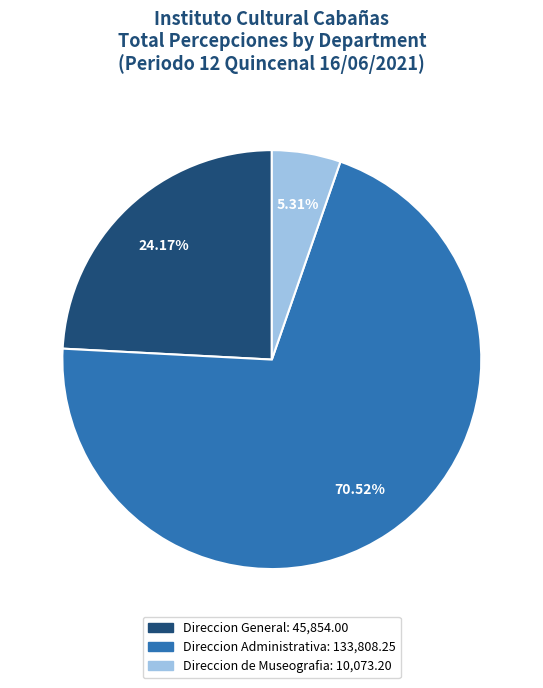

Between Direccion de Museografia and Direccion Administrativa, which is larger?

Direccion Administrativa